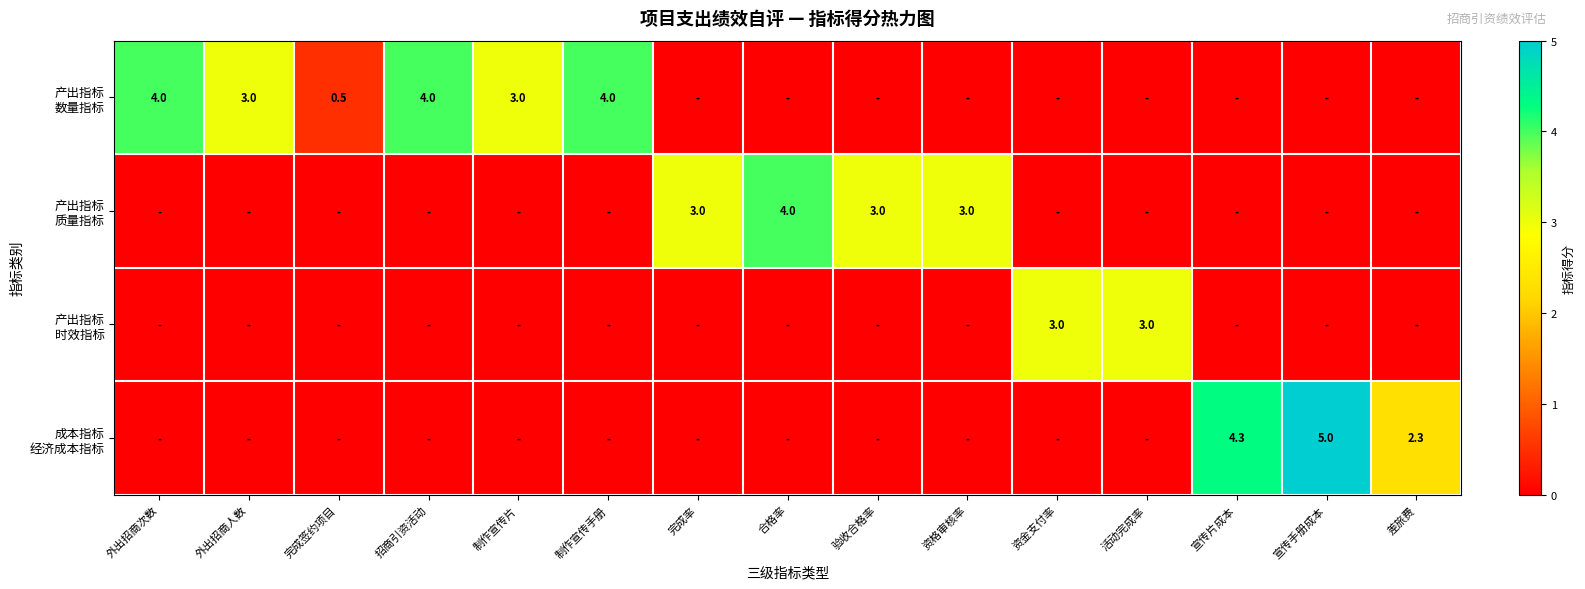

Which category has the lowest value in the 产出指标 质量指标 series?

外出招商次数